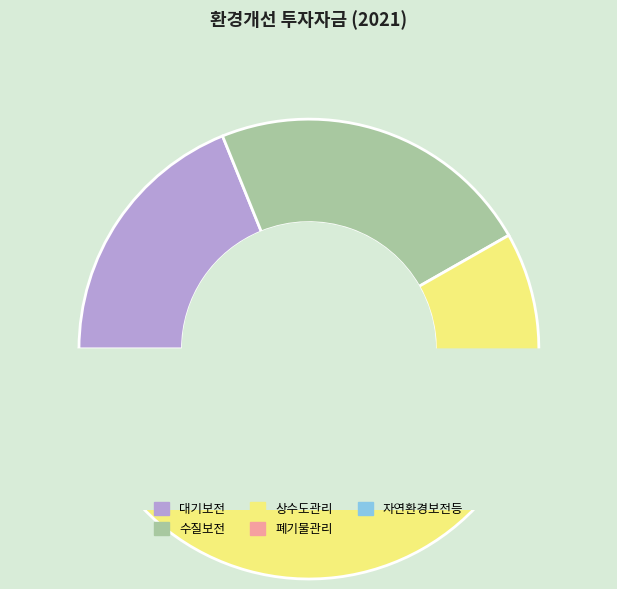

Is the sum of 대기보전 and 폐기물관리 greater than half?

No